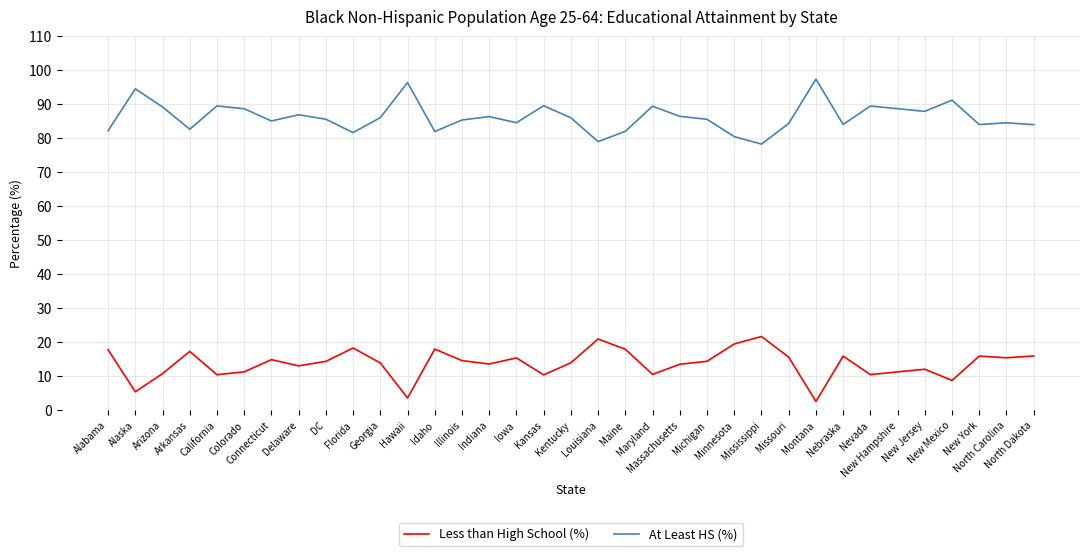

What is the maximum value for Less than High School (%)?

21.7